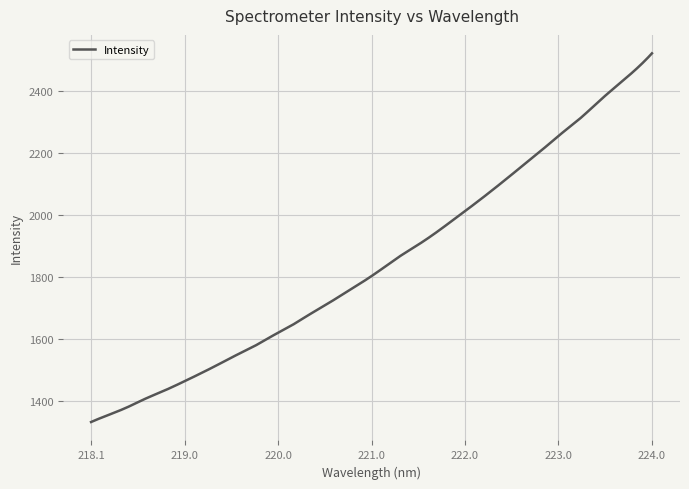

What is the minimum value shown in the chart?

1331.3